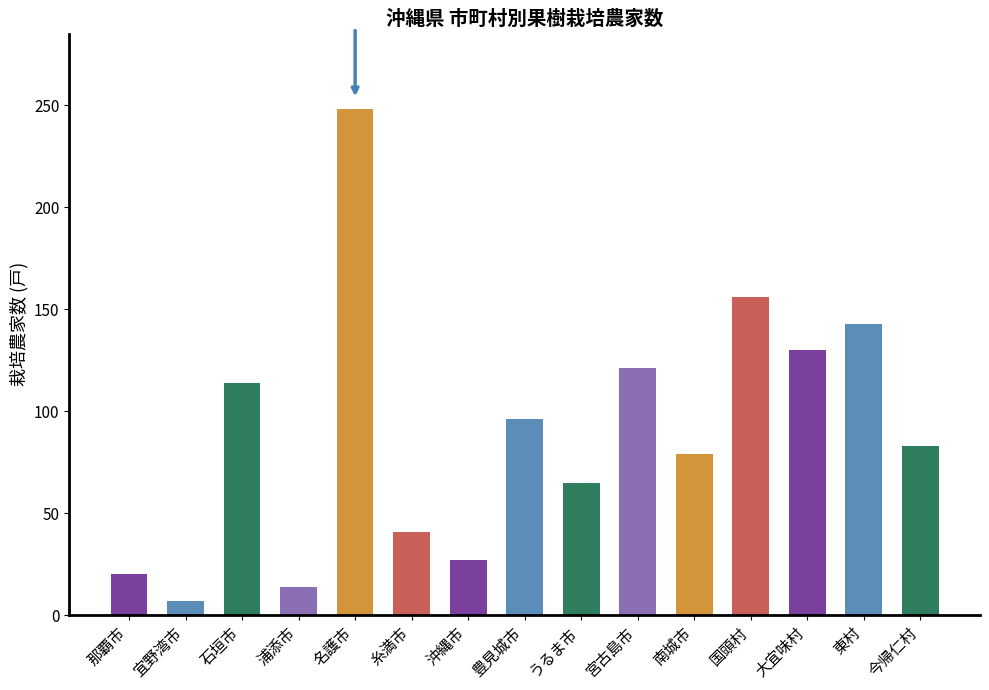

Reading left to right, what are all the values shown in this chart?

那覇市=20	宜野湾市=7	石垣市=114	浦添市=14	名護市=248	糸満市=41	沖縄市=27	豊見城市=96	うるま市=65	宮古島市=121	南城市=79	国頭村=156	大宜味村=130	東村=143	今帰仁村=83